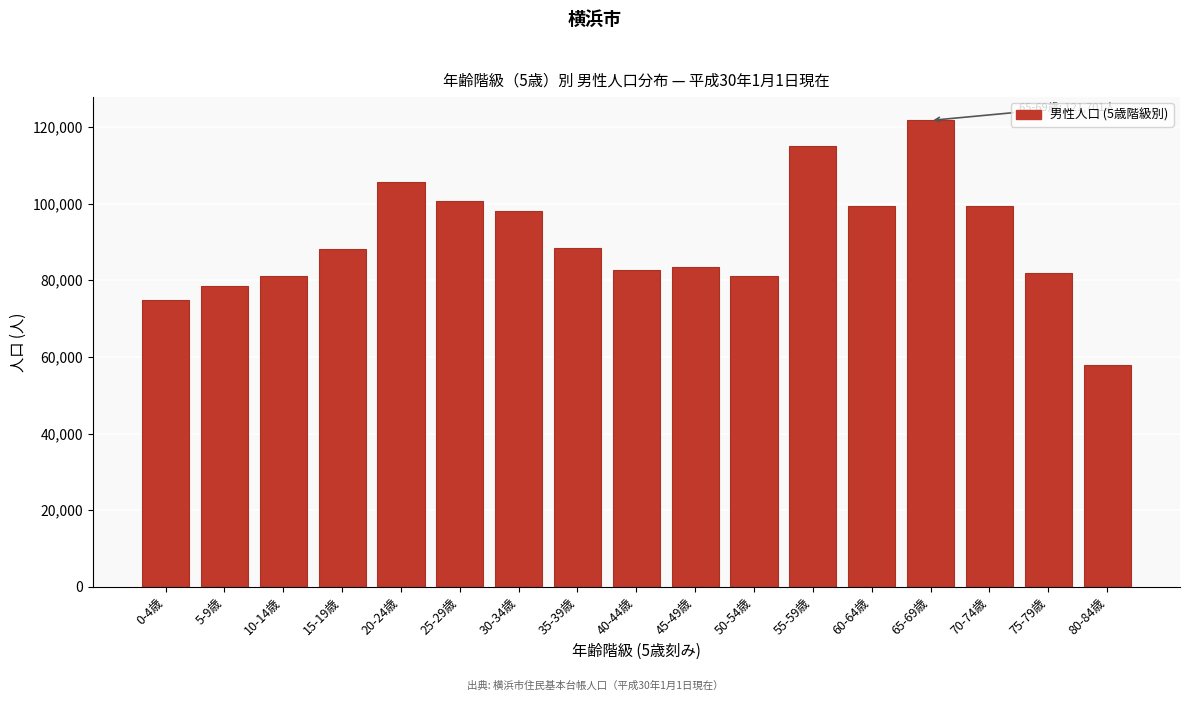

What is the sum of the values at 15-19歳 and 45-49歳?

171751